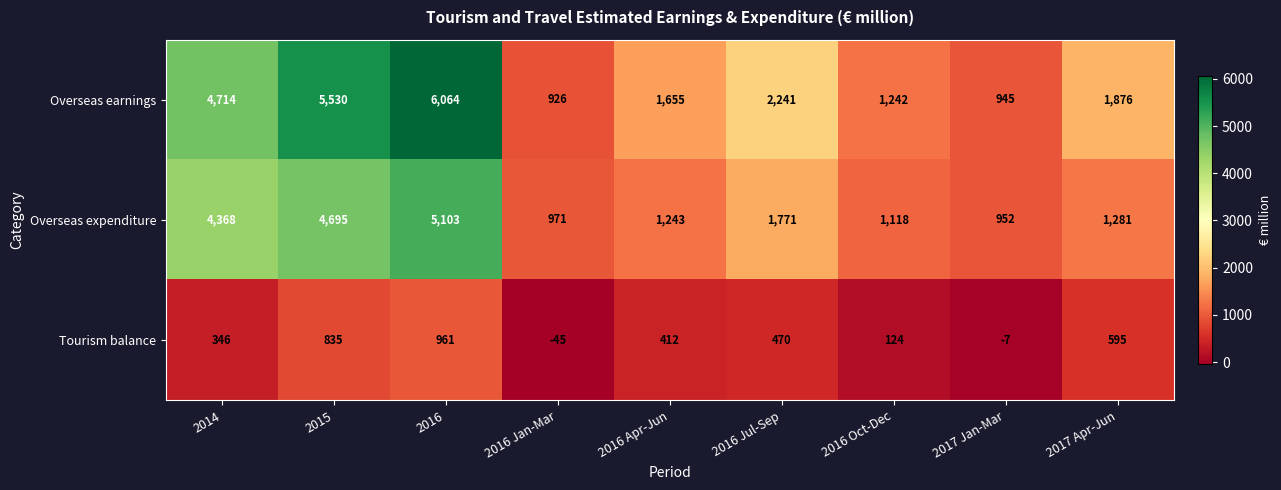

At how many categories does at least one series exceed 4007?

3